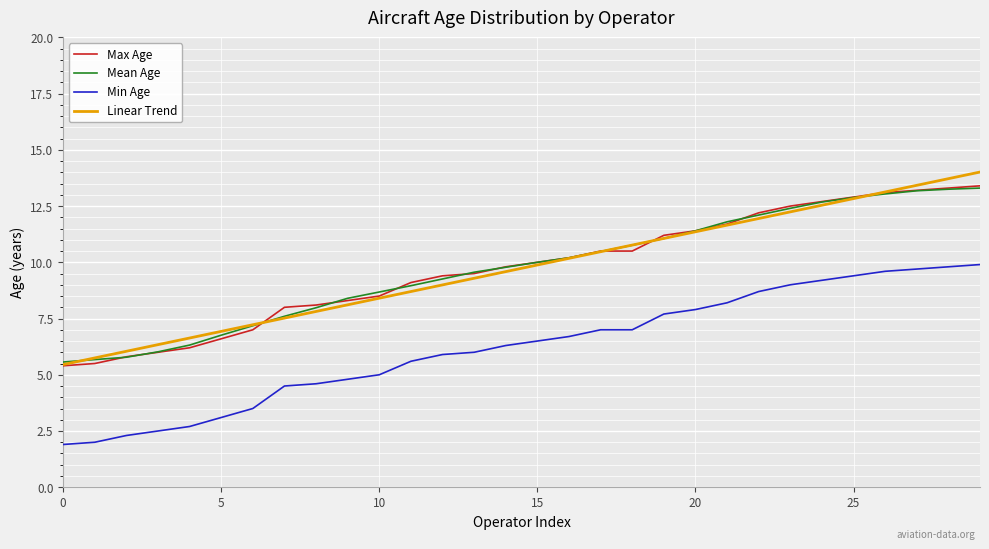

What is the greatest value displayed?

14.0